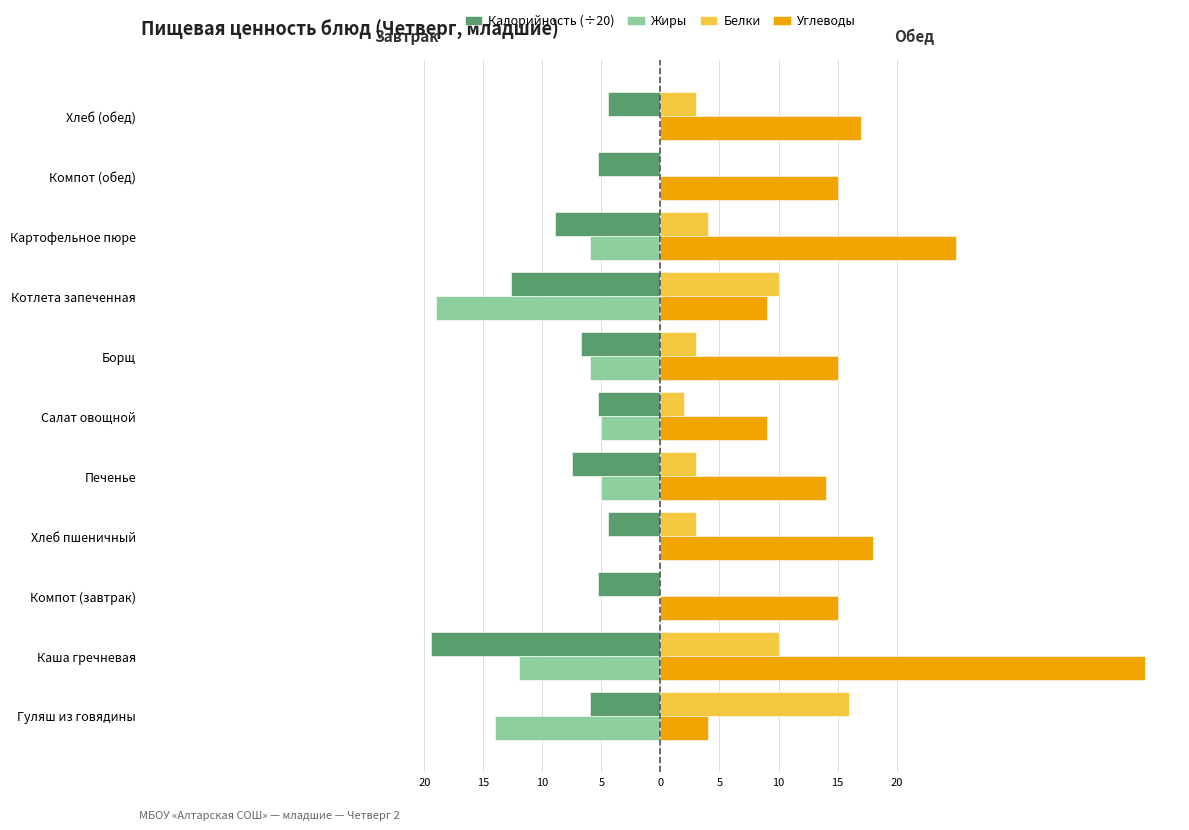

How many data points in Жиры are above -5?

4